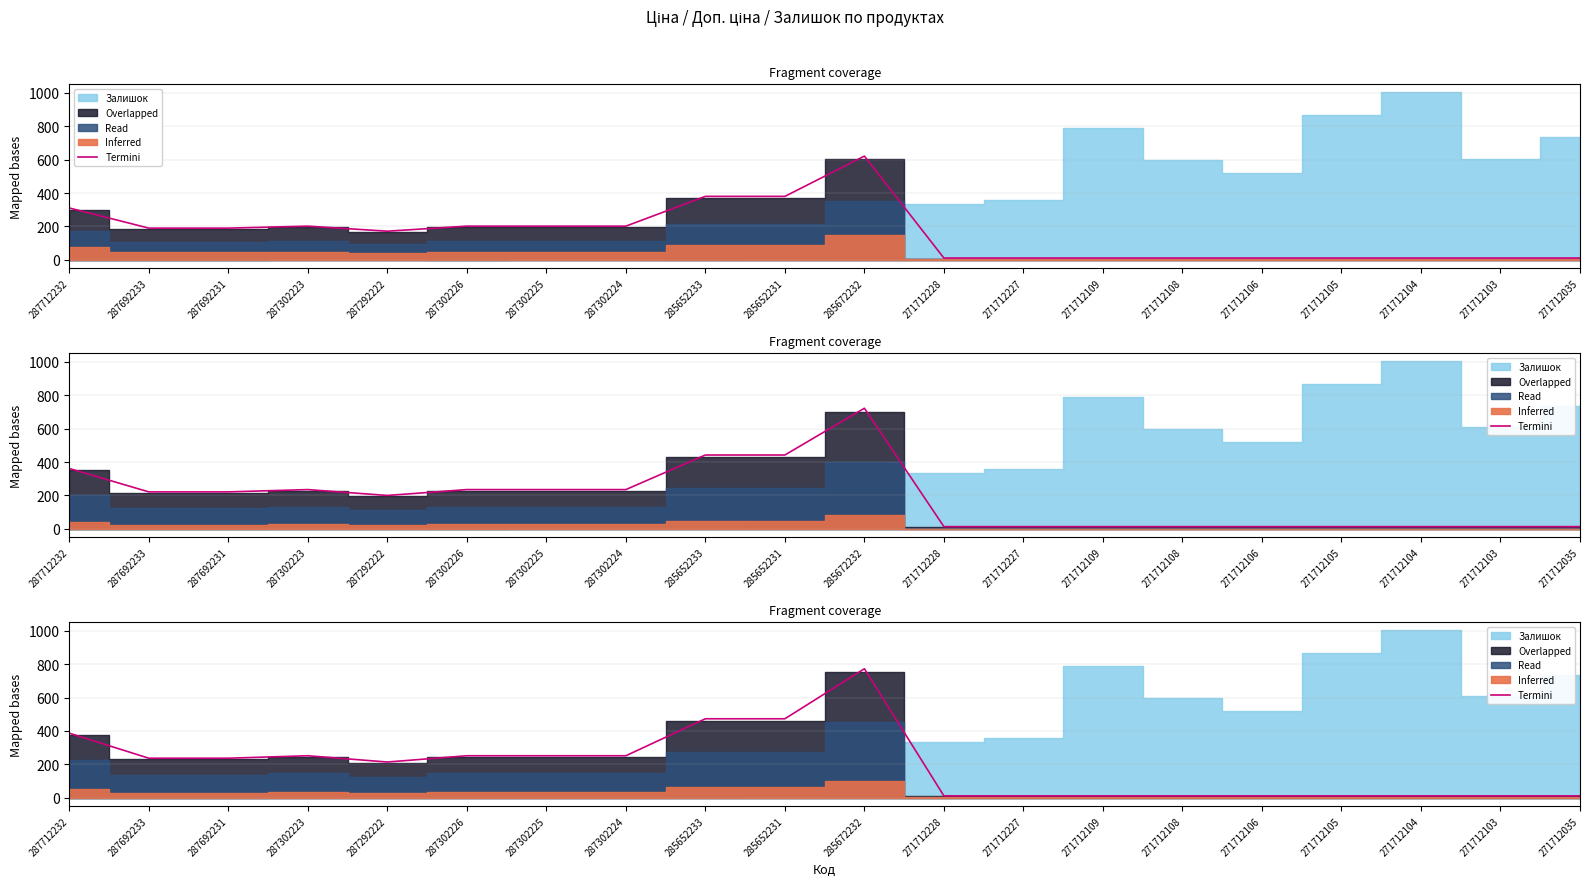

What is the change in value from 285652233 to 285672232?

+299.7